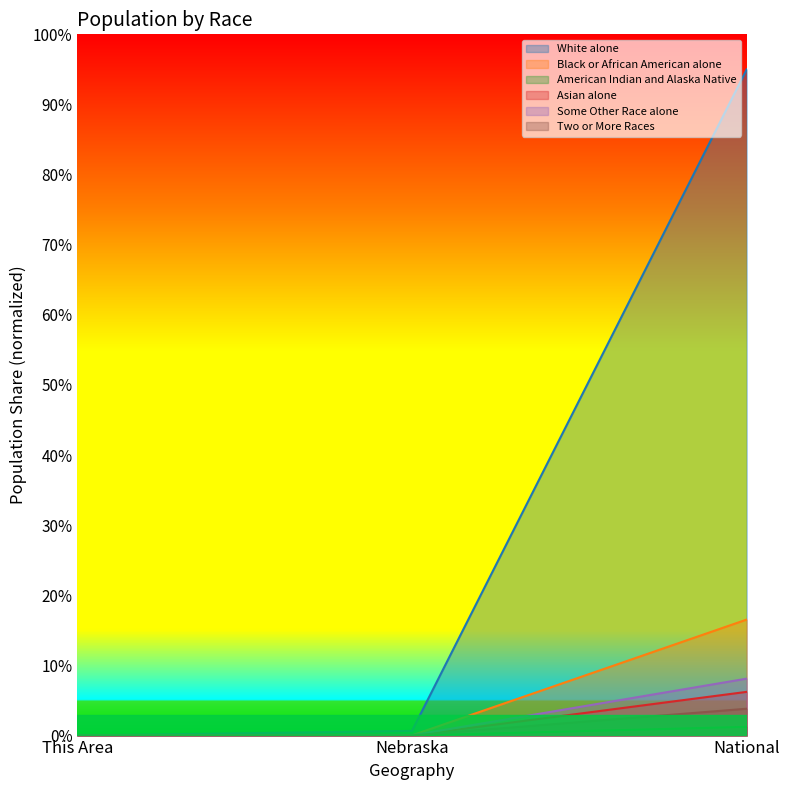

What position from the left is National?

3